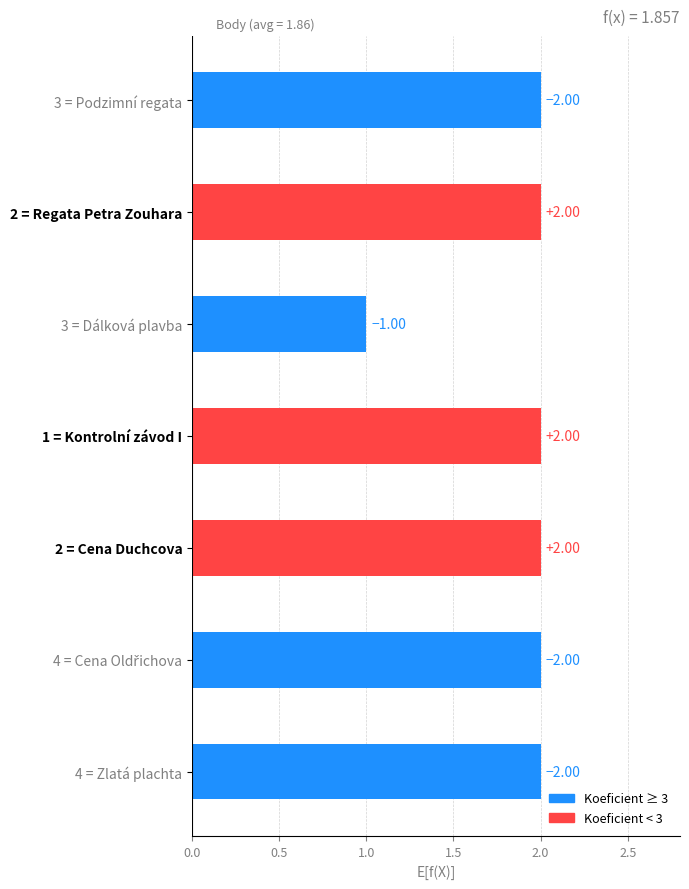

What is the average value?

2